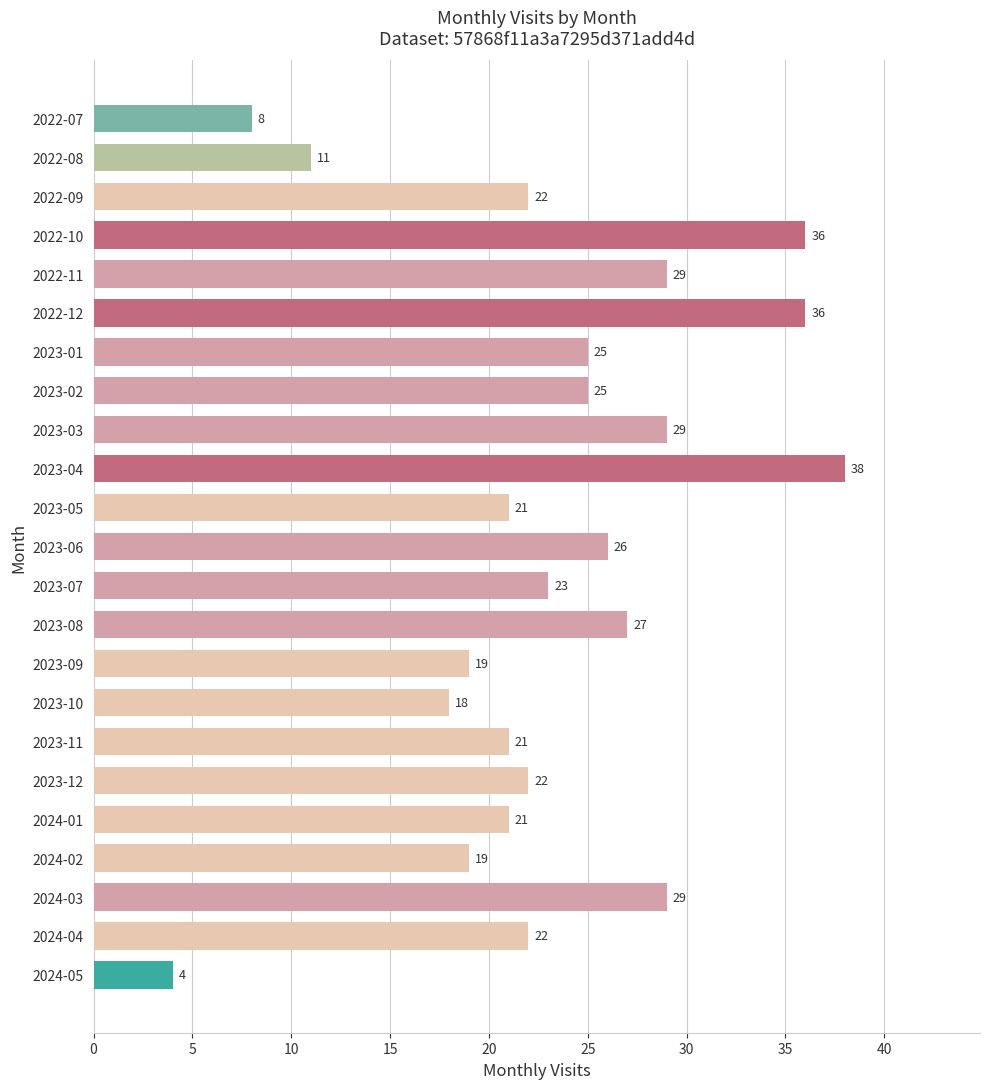

What is the value of the 21st bar from the top?

29